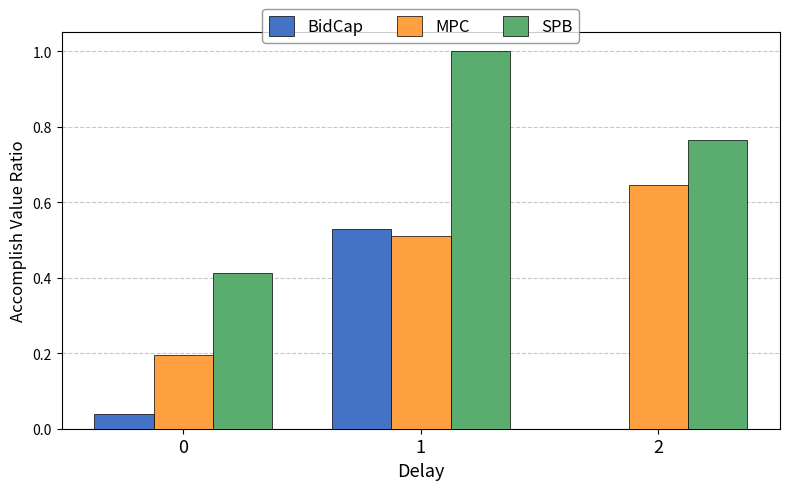

Are the bars horizontal?

No